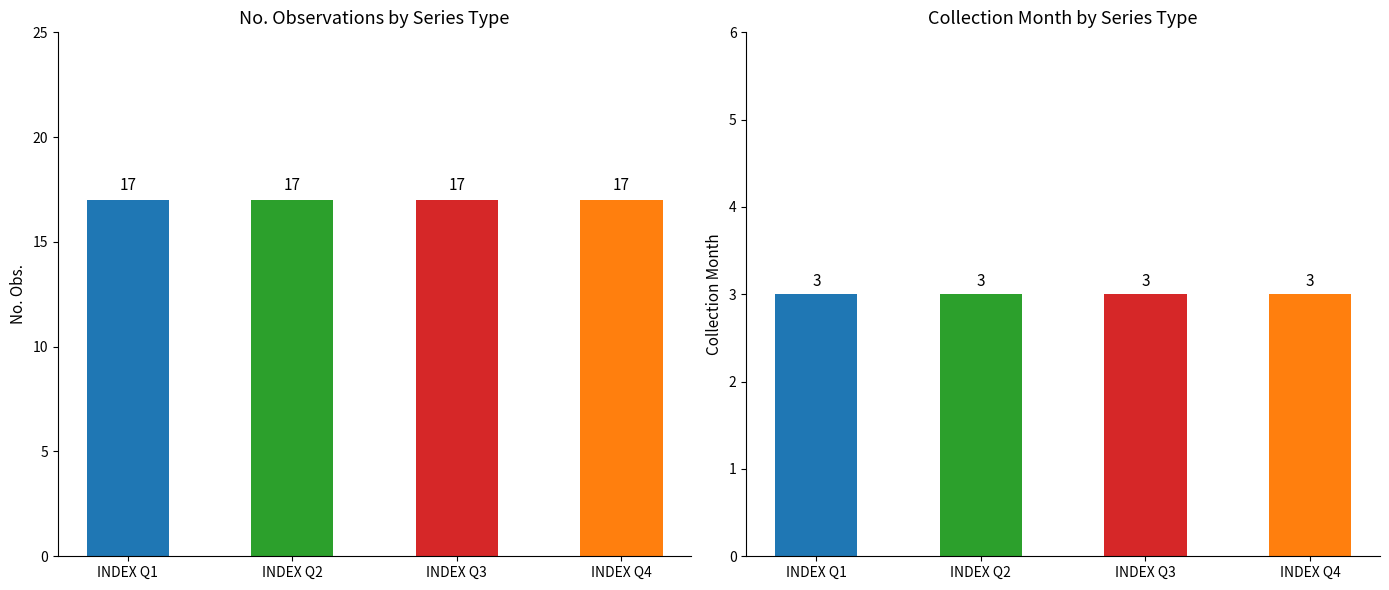

List the series in order of their peak value, highest first.

No. Obs., Collection Month